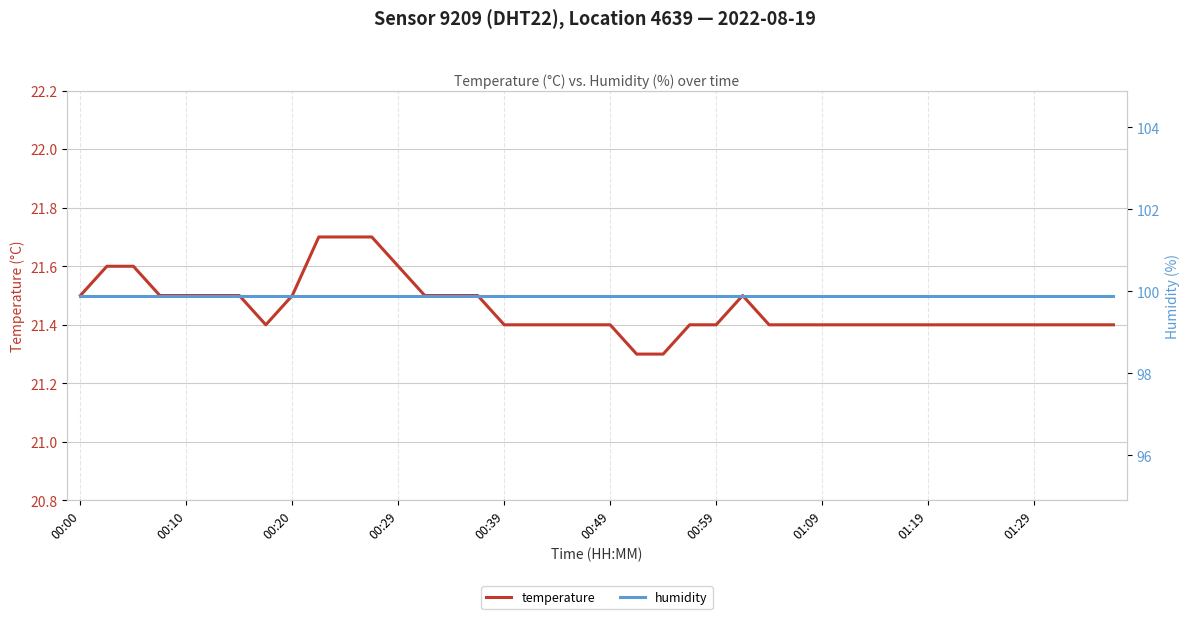

What is the highest value of the temperature series?

21.7